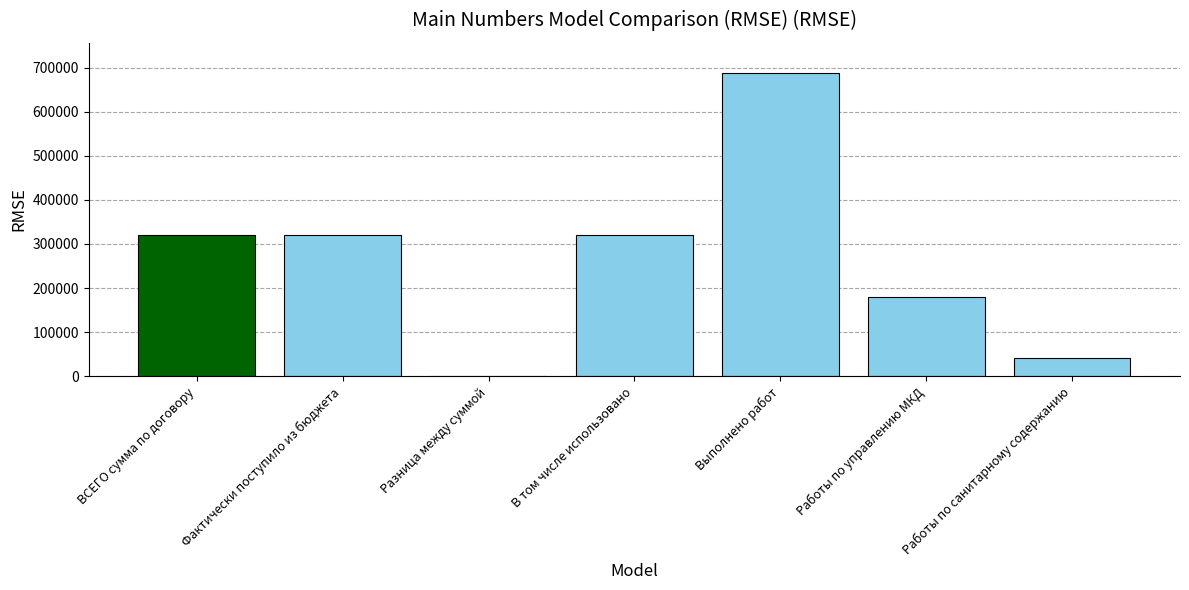

Reading left to right, transcribe all the data shown in this chart.

320040.0	320040.0	0.0	320040.0	687734.6	180078.4	41535.1